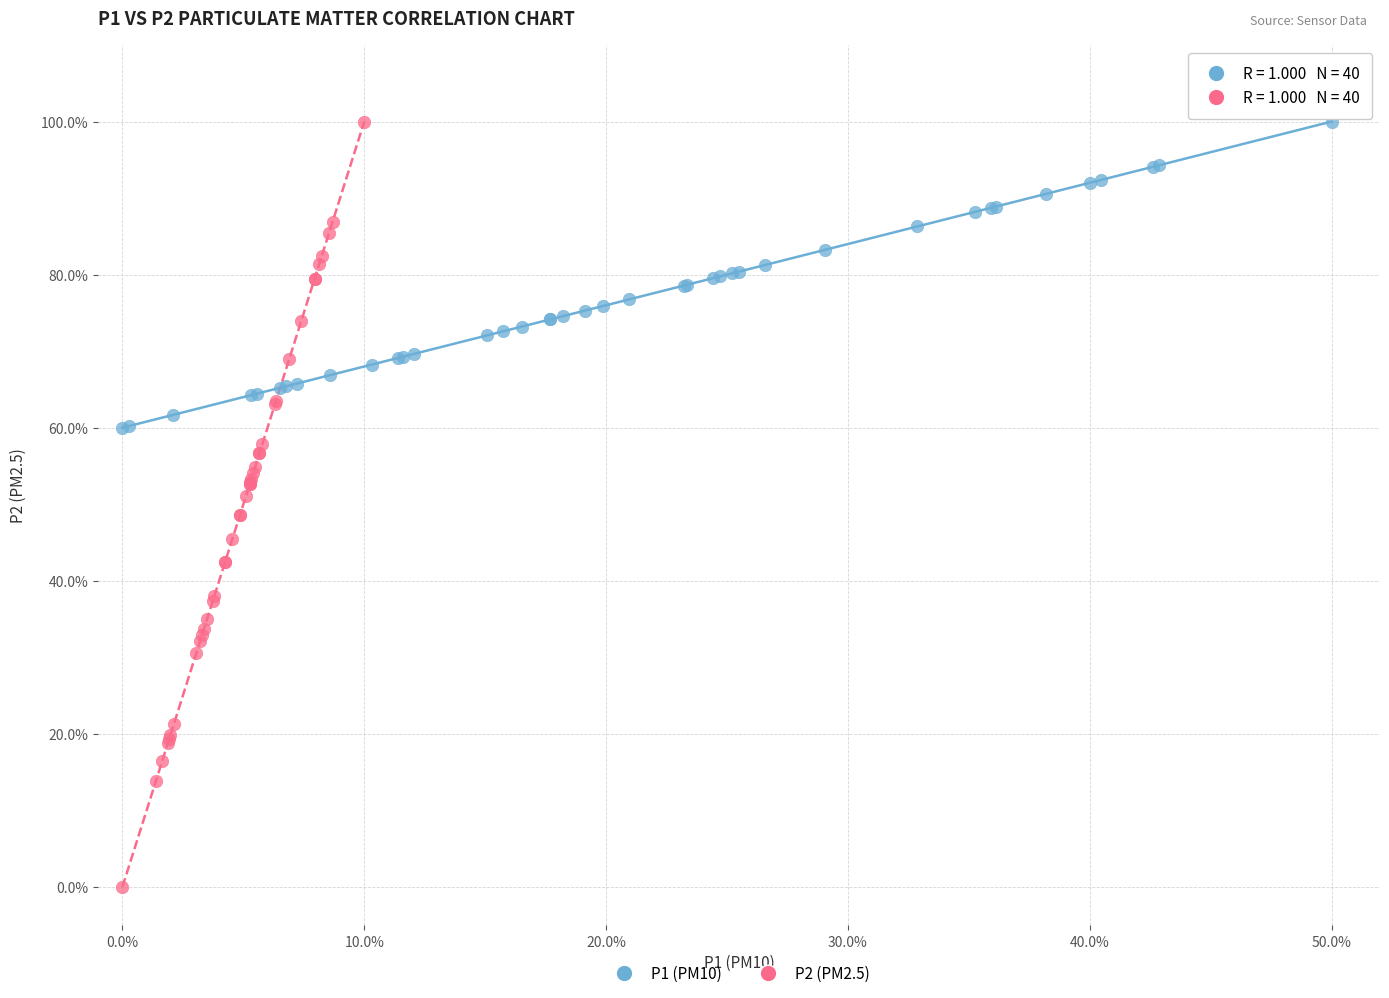

What are all the series names shown in the legend?

P1 (PM10), P2 (PM2.5)